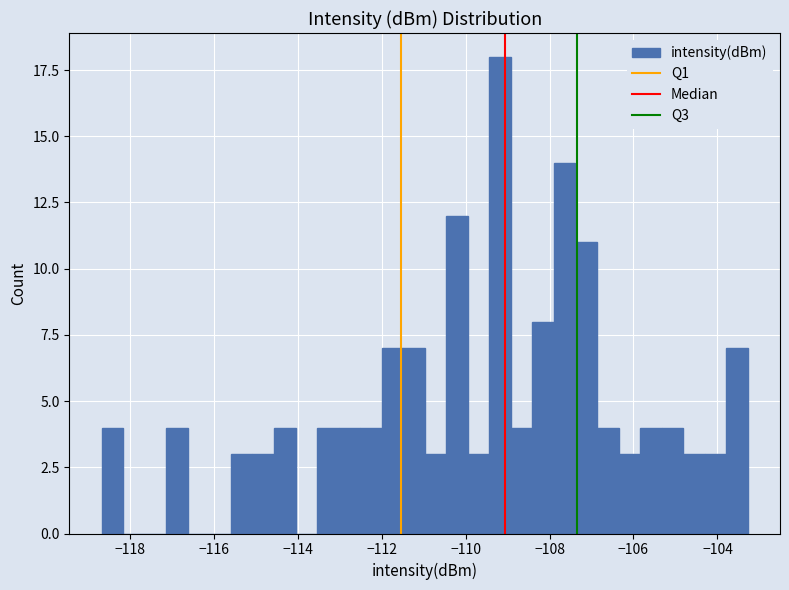

Around what value on the x-axis is the tallest bar? Give the approximate position of its centre, as read against the axis.

-109.2